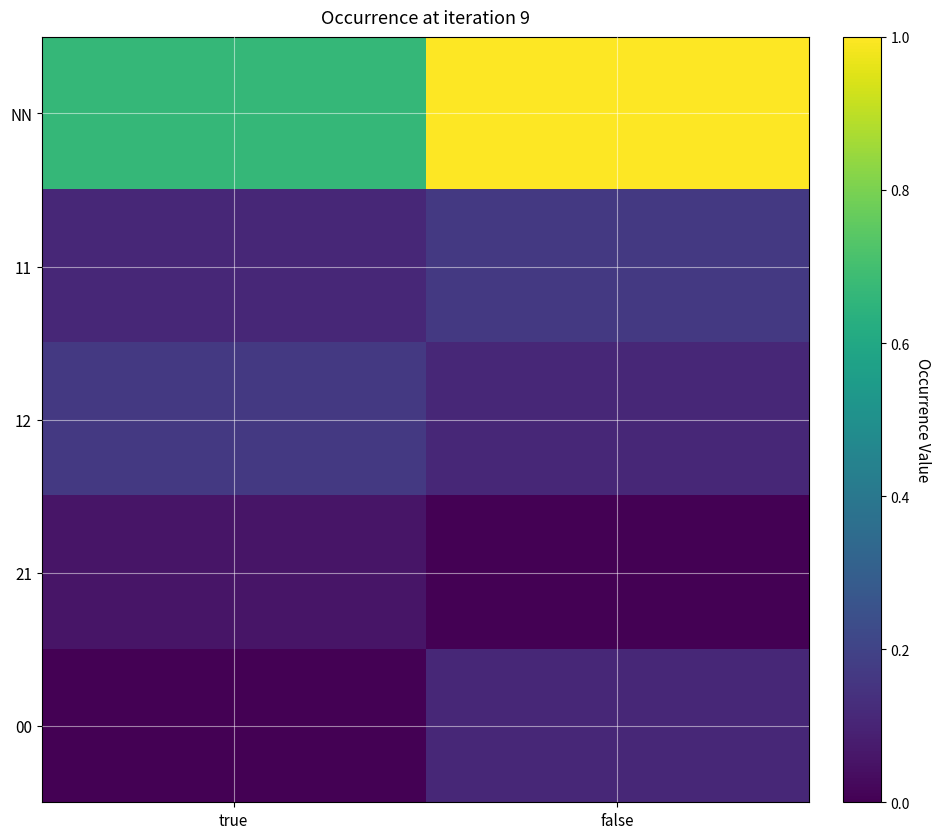

Reading right to left, extract all data points from this chart.

NN: false=1.0	true=0.7
11: false=0.2	true=0.1
12: false=0.1	true=0.2
21: false=0.0	true=0.1
00: false=0.1	true=0.0